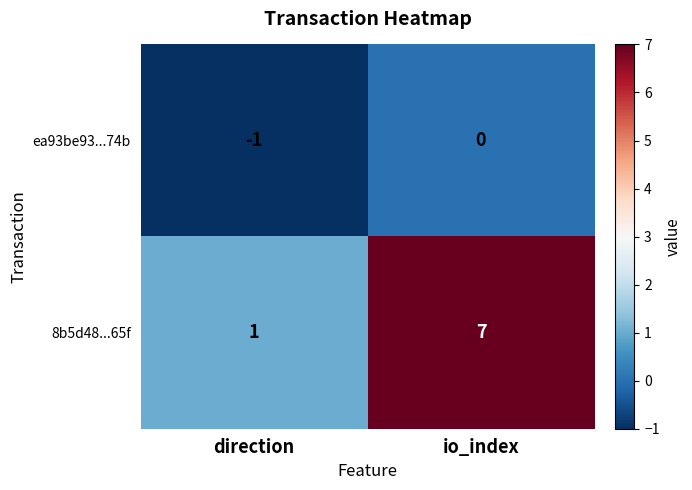

What is the smallest value displayed?

-1